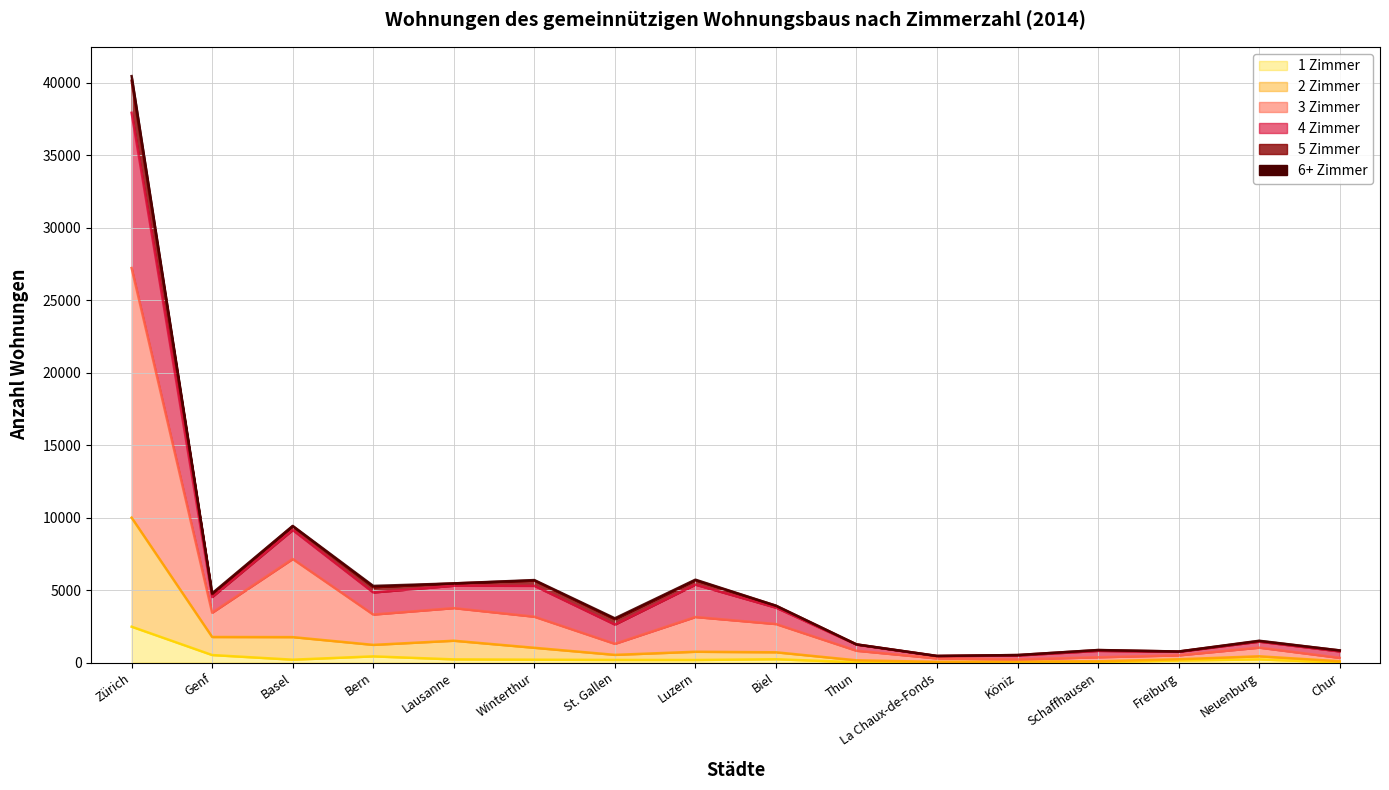

What is the smallest value displayed?

17